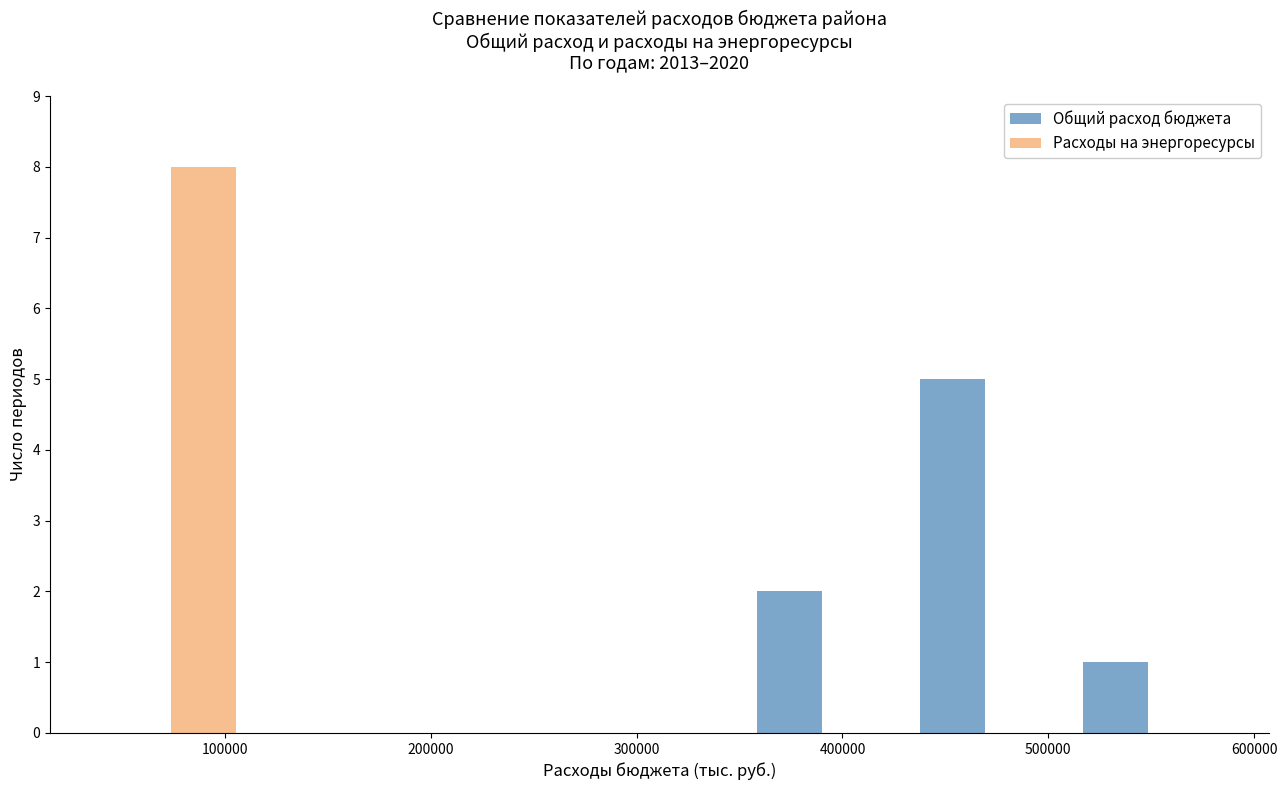

Reading left to right, transcribe this chart: for each range on the x-axis, give the height of each series' bar. Neither the bar edges nor the heights are printed on the chart, so give them approximately, as read against the axes.

30000 to 110000: Общий расход бюджета=0	Расходы на энергоресурсы=8
110000 to 190000: Общий расход бюджета=0	Расходы на энергоресурсы=0
190000 to 270000: Общий расход бюджета=0	Расходы на энергоресурсы=0
270000 to 350000: Общий расход бюджета=0	Расходы на энергоресурсы=0
350000 to 430000: Общий расход бюджета=2	Расходы на энергоресурсы=0
430000 to 510000: Общий расход бюджета=5	Расходы на энергоресурсы=0
510000 to 590000: Общий расход бюджета=1	Расходы на энергоресурсы=0